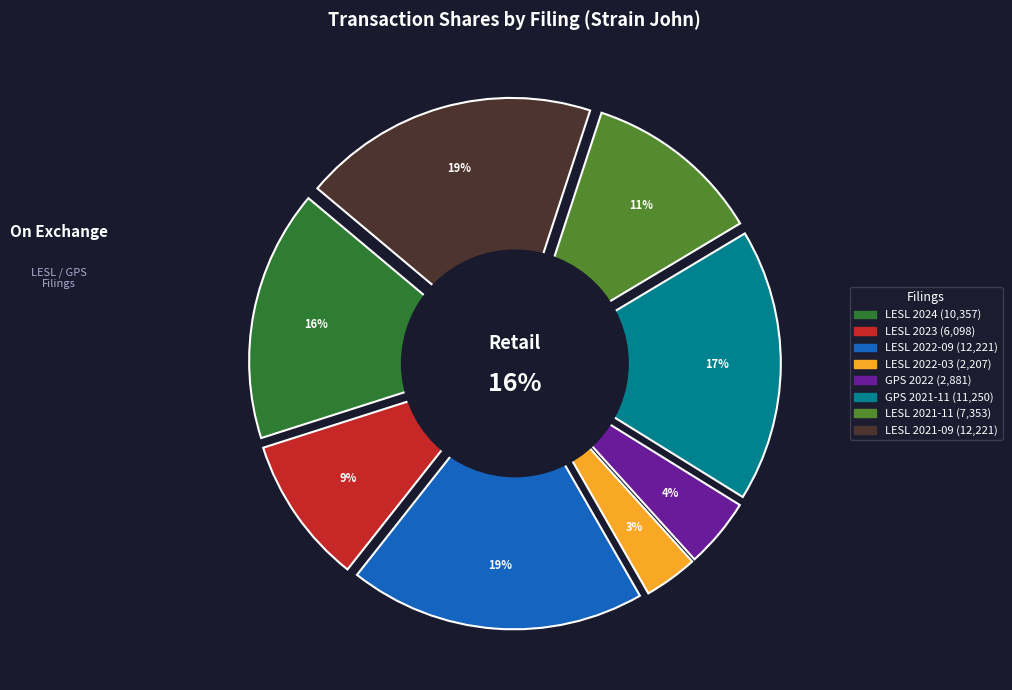

To the nearest percent, what percentage of the pie is LESL 2021-11?

11%